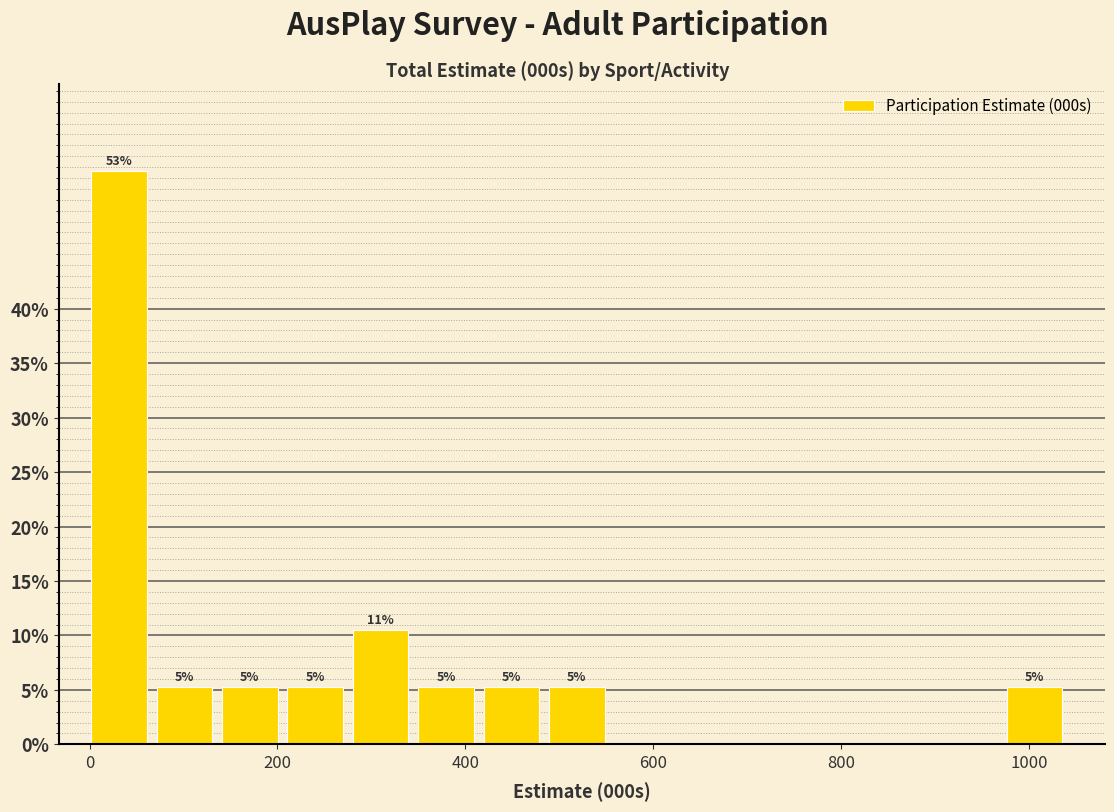

Around what value on the x-axis is the tallest bar? Give the approximate position of its centre, as read against the axis.

40